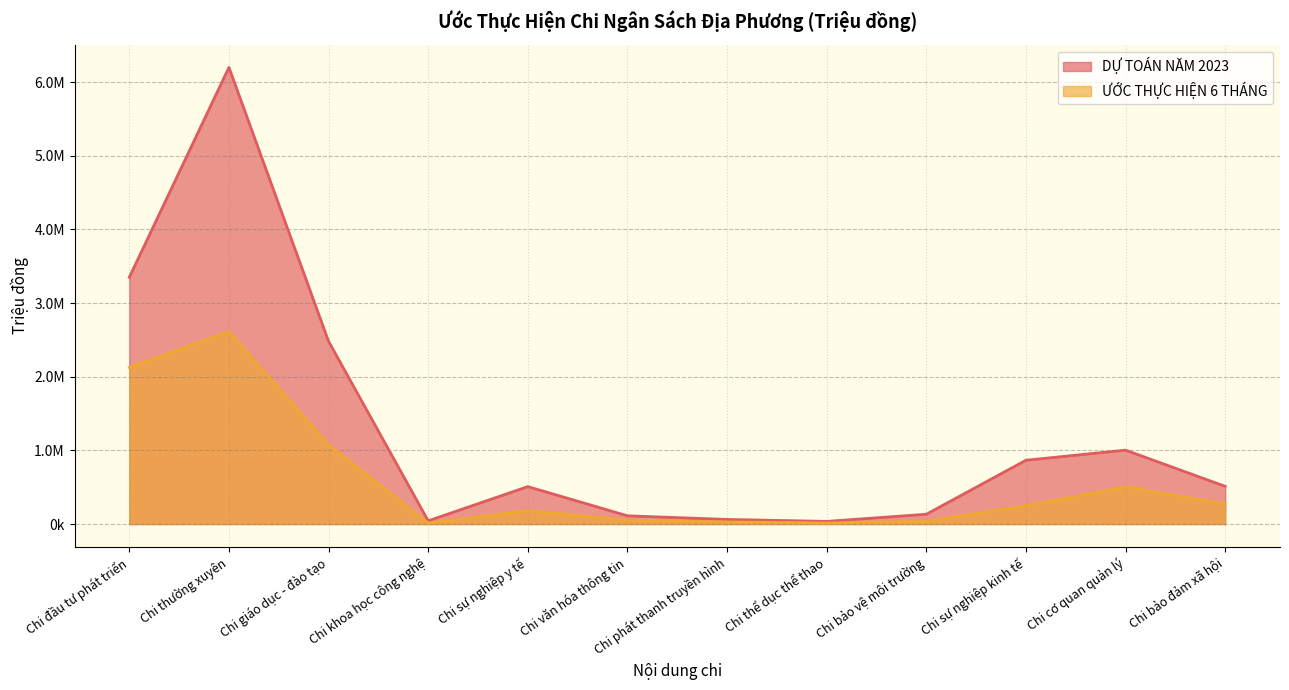

Reading right to left, transcribe all the data shown in this chart.

DỰ TOÁN NĂM 2023: Chi bảo đảm xã hội=511595.0	Chi cơ quan quản lý=1002878.0	Chi sự nghiệp kinh tế=865814.0	Chi bảo vệ môi trường=132630.0	Chi thể dục thể thao=35630.0	Chi phát thanh truyền hình=62205.0	Chi văn hóa thông tin=111370.0	Chi sự nghiệp y tế=507805.0	Chi khoa học công nghệ=43270.0	Chi giáo dục - đào tạo=2480537.0	Chi thường xuyên=6198923.0	Chi đầu tư phát triển=3349426.0
ƯỚC THỰC HIỆN 6 THÁNG: Chi bảo đảm xã hội=274046.2	Chi cơ quan quản lý=504004.3	Chi sự nghiệp kinh tế=248887.8	Chi bảo vệ môi trường=37321.0	Chi thể dục thể thao=13089.7	Chi phát thanh truyền hình=28109.0	Chi văn hóa thông tin=51531.3	Chi sự nghiệp y tế=180948.4	Chi khoa học công nghệ=13533.2	Chi giáo dục - đào tạo=1073997.8	Chi thường xuyên=2613349.7	Chi đầu tư phát triển=2126171.6